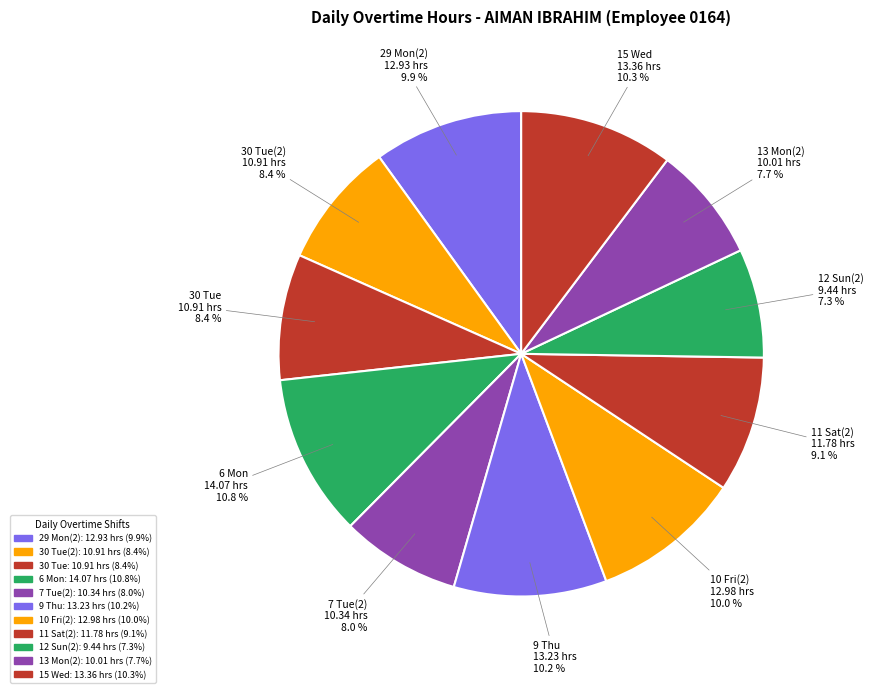

What is the ratio of the value at 11 Sat(2) to the value at 9 Thu?

0.9